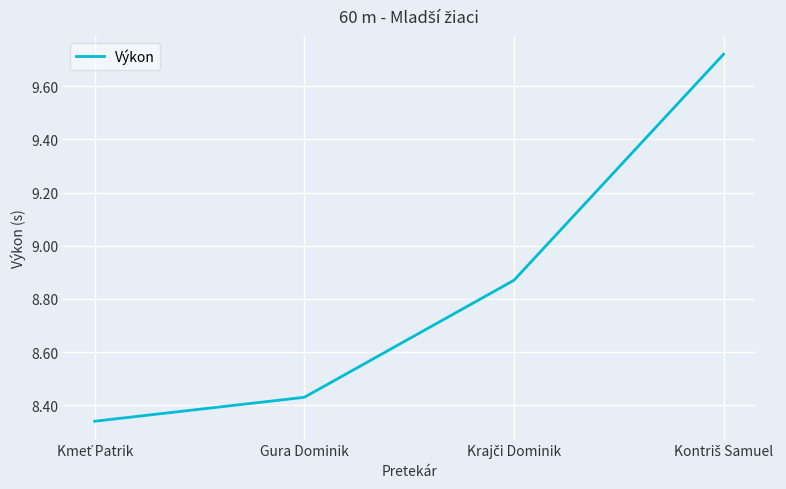

The value at Gura Dominik is 13.0. True or false?

False